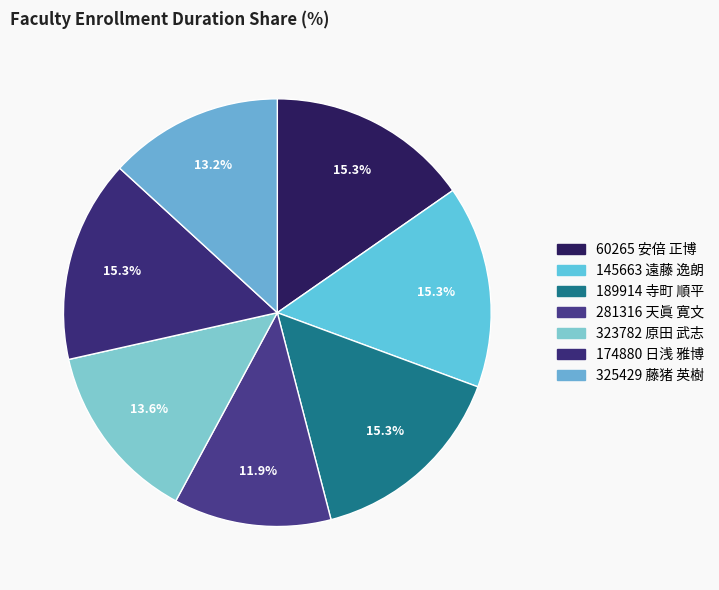

To the nearest percent, what portion does 325429 藤猪 英樹 represent?

13%